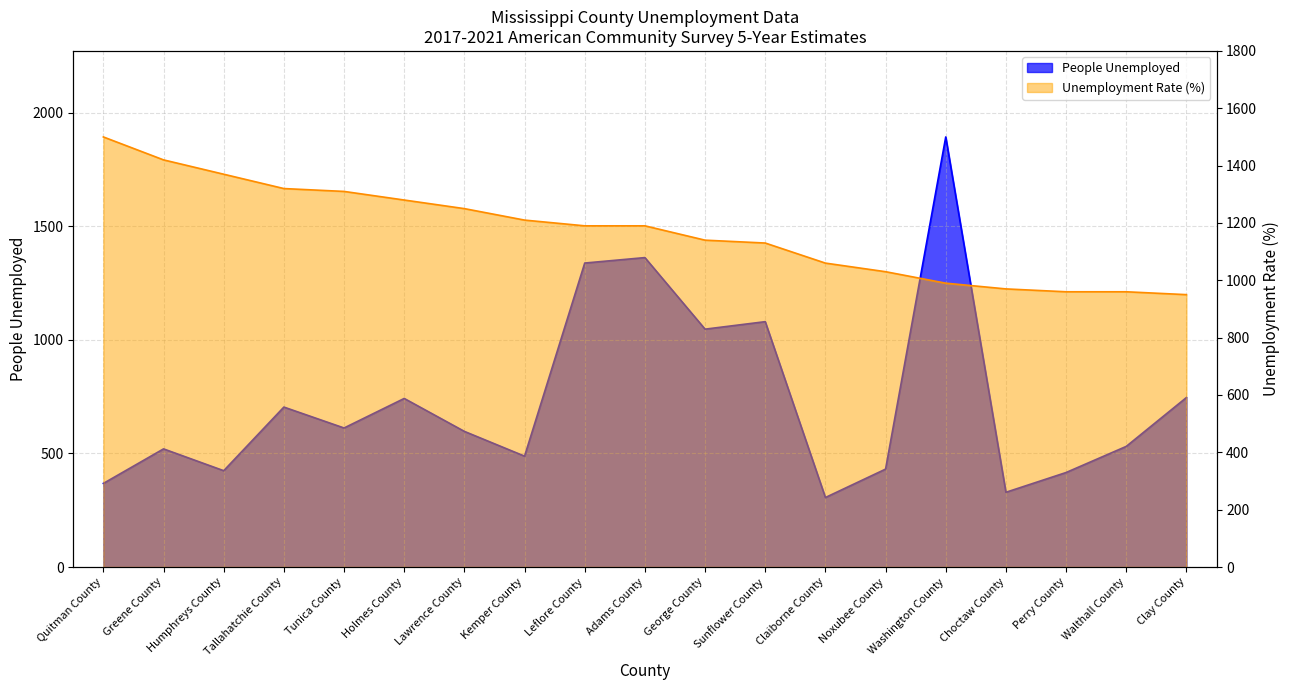

At how many categories does at least one series exceed 832?

19